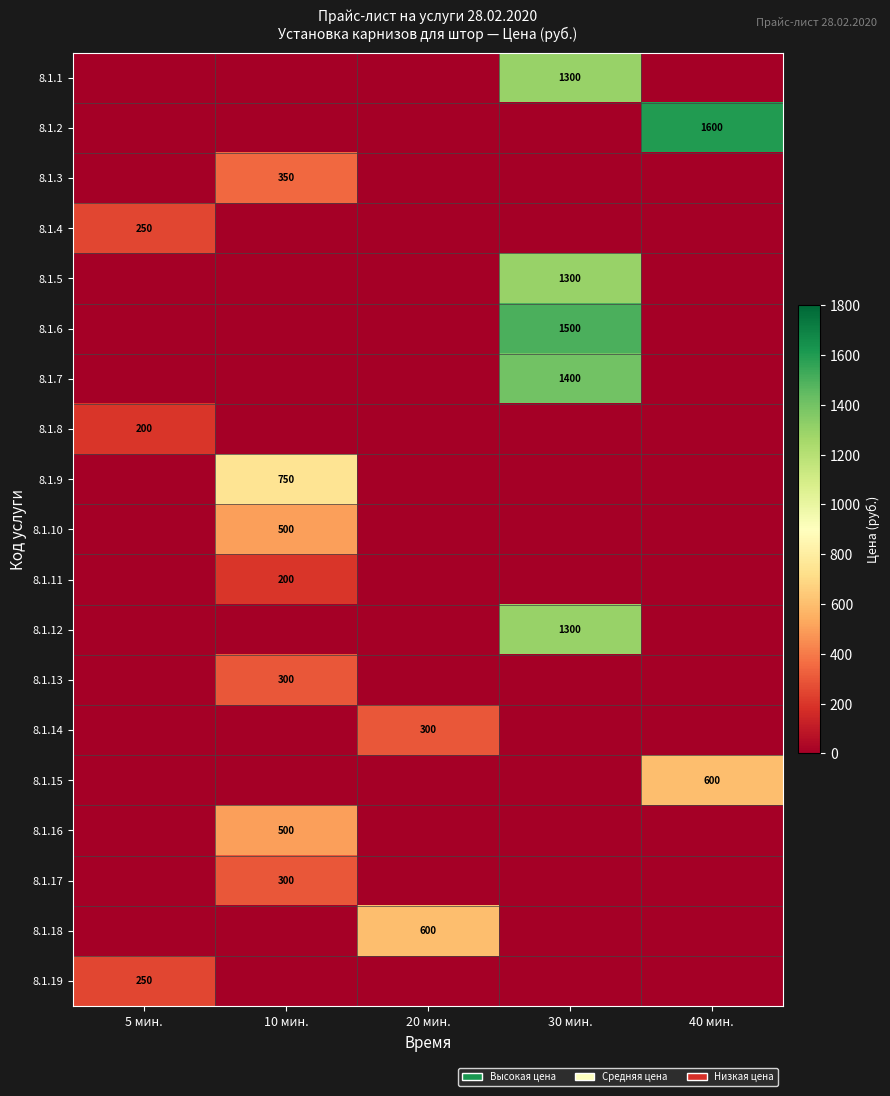

True or false: 8.1.2 has a value of 1112 at 40 мин..

False